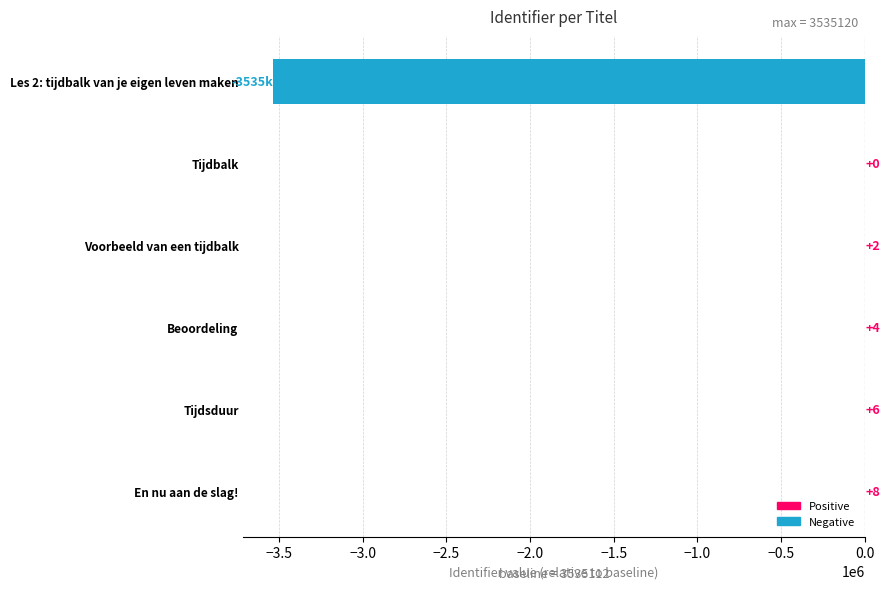

Is it true that the value at En nu aan de slag! is 8?

True